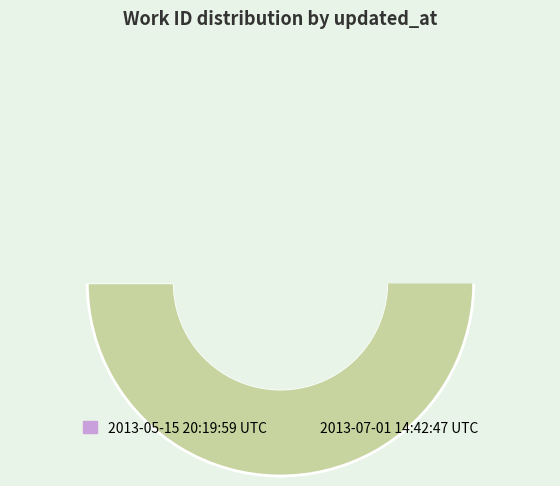

To the nearest percent, what percentage of the pie is 2013-05-15 20:19:59 UTC?

34%